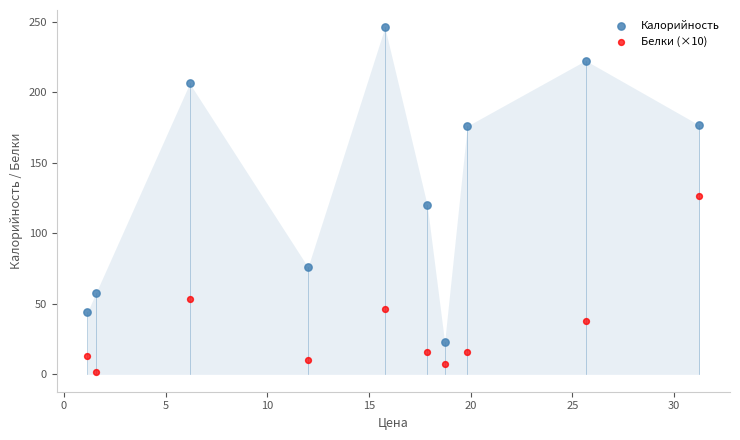

In the Калорийность series, what Y value is closest to 134?

120.2